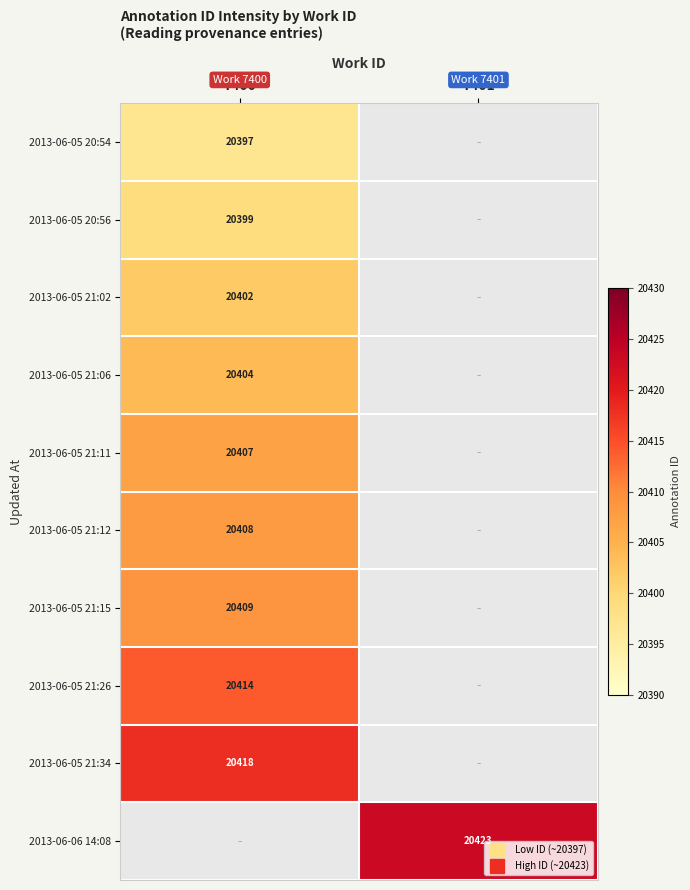

At which label does 2013-06-05 21:34 reach its minimum?

7400